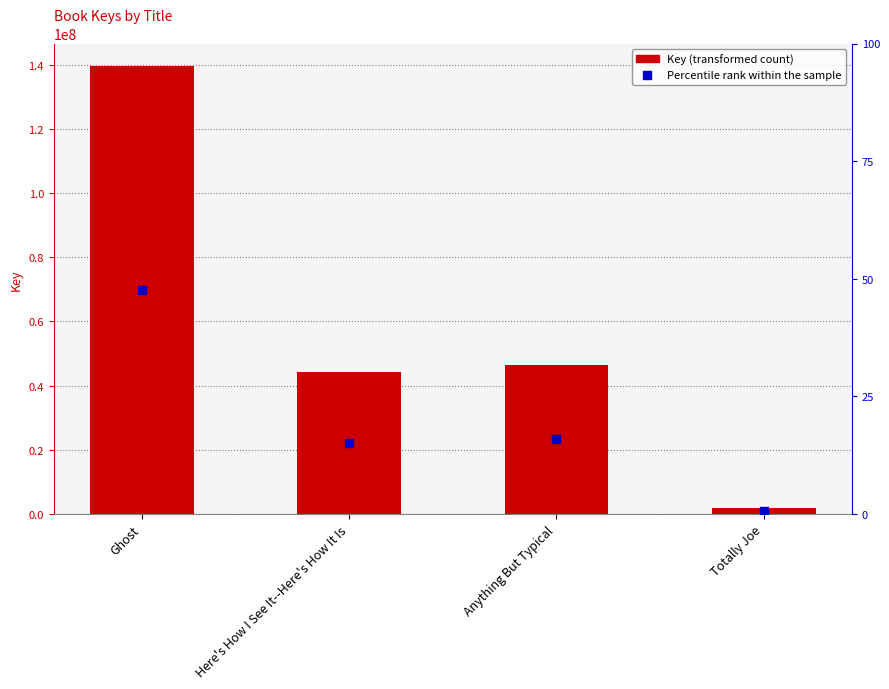

What are all the series names shown in the legend?

Key, Percentile rank within the sample